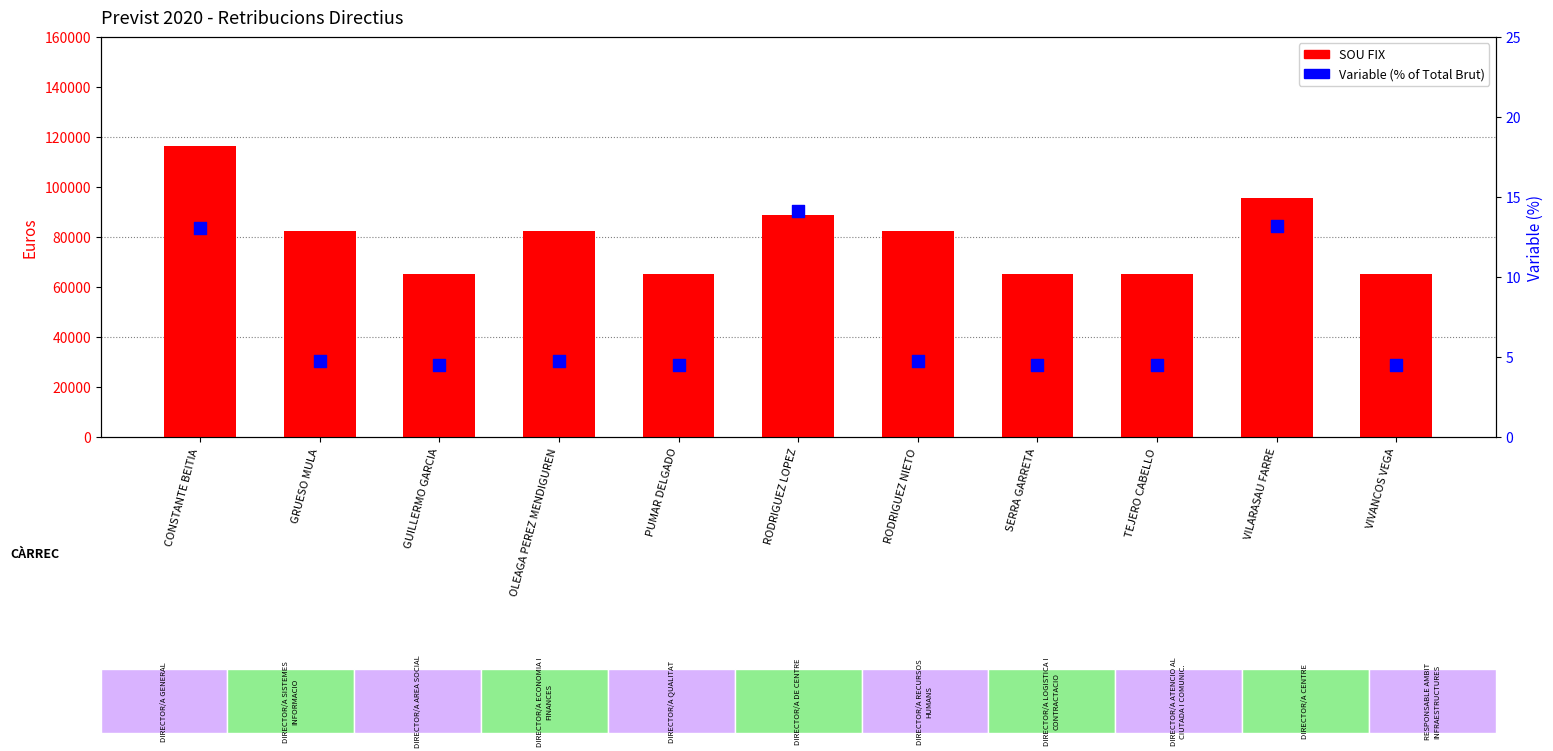

What are all the series names shown in the legend?

SOU FIX, Variable (% of Total Brut)